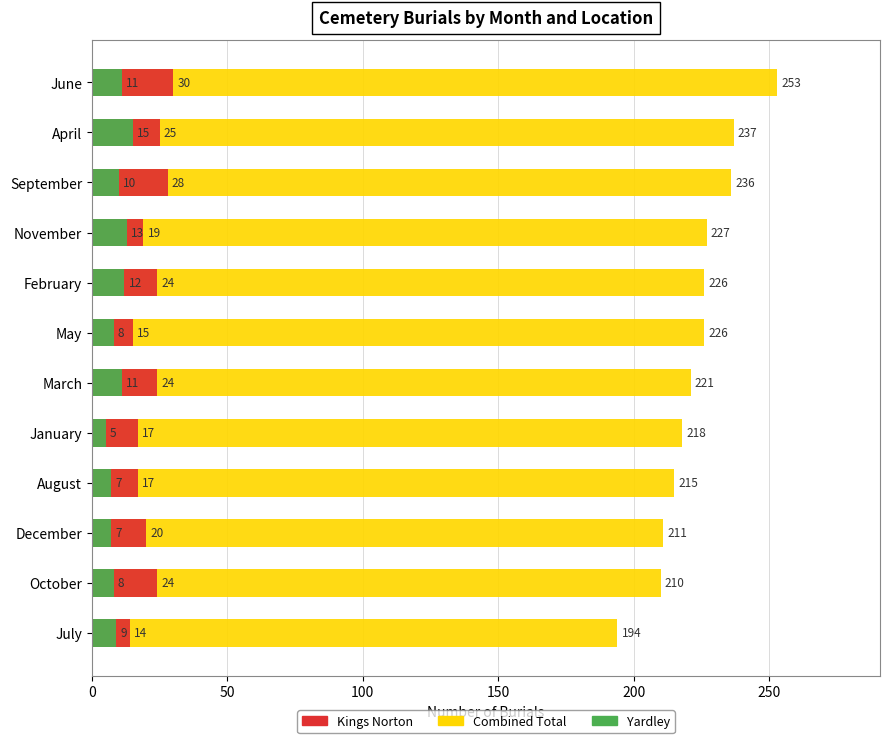

What is the average value of the Combined Total series?

223